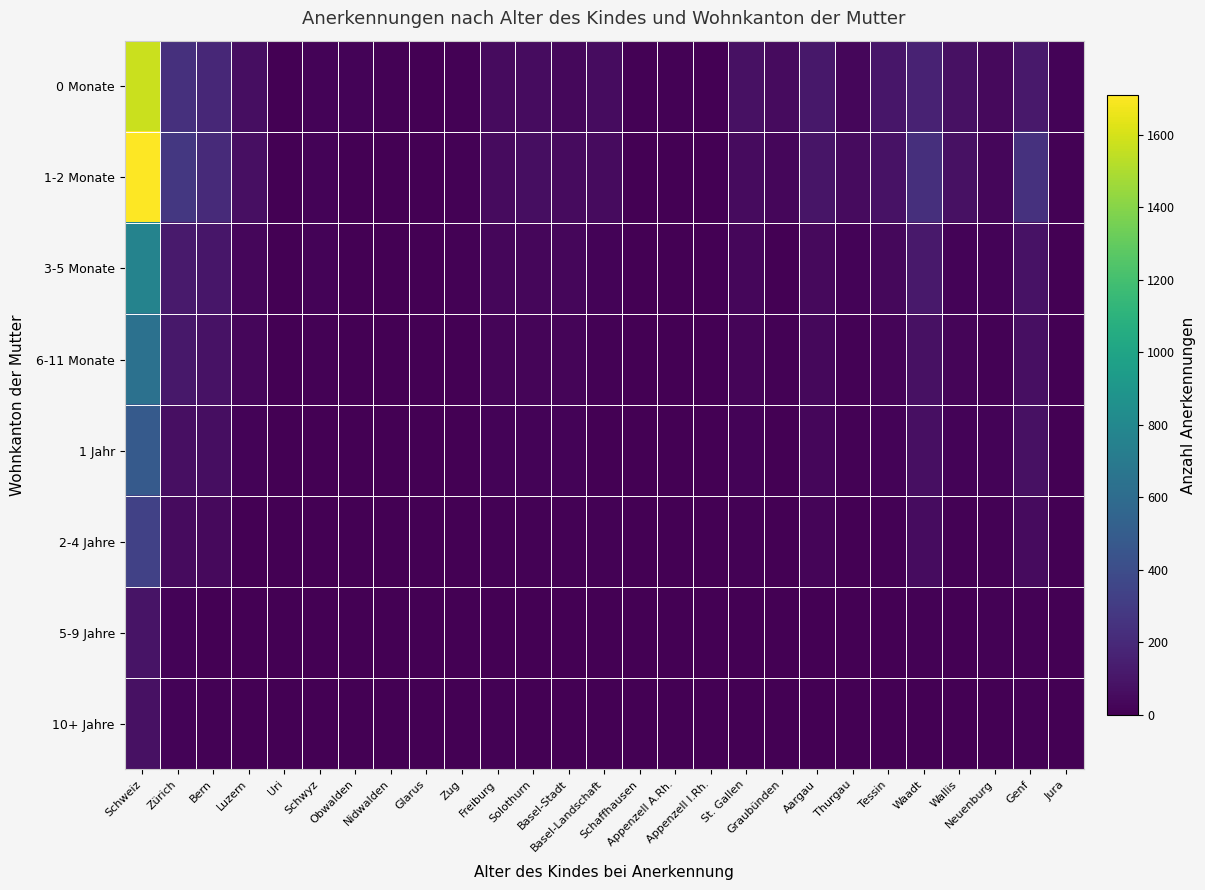

Reading left to right, transcribe all the data shown in this chart.

0 Monate: Schweiz=1569	Zürich=240	Bern=188	Luzern=64	Uri=2	Schwyz=19	Obwalden=14	Nidwalden=9	Glarus=6	Zug=13	Freiburg=47	Solothurn=57	Basel-Stadt=34	Basel-Landschaft=58	Schaffhausen=13	Appenzell A.Rh.=10	Appenzell I.Rh.=2	St. Gallen=80	Graubünden=49	Aargau=112	Thurgau=27	Tessin=103	Waadt=166	Wallis=78	Neuenburg=45	Genf=118	Jura=15
1-2 Monate: Schweiz=1709	Zürich=278	Bern=203	Luzern=67	Uri=1	Schwyz=17	Obwalden=6	Nidwalden=5	Glarus=4	Zug=13	Freiburg=47	Solothurn=61	Basel-Stadt=48	Basel-Landschaft=48	Schaffhausen=5	Appenzell A.Rh.=5	Appenzell I.Rh.=1	St. Gallen=52	Graubünden=31	Aargau=95	Thurgau=52	Tessin=84	Waadt=229	Wallis=74	Neuenburg=31	Genf=241	Jura=11
3-5 Monate: Schweiz=766	Zürich=124	Bern=104	Luzern=33	Uri=2	Schwyz=14	Obwalden=1	Nidwalden=1	Glarus=2	Zug=11	Freiburg=31	Solothurn=28	Basel-Stadt=28	Basel-Landschaft=17	Schaffhausen=6	Appenzell A.Rh.=1	Appenzell I.Rh.=0	St. Gallen=30	Graubünden=5	Aargau=46	Thurgau=16	Tessin=34	Waadt=116	Wallis=17	Neuenburg=14	Genf=82	Jura=3
6-11 Monate: Schweiz=640	Zürich=113	Bern=85	Luzern=29	Uri=0	Schwyz=10	Obwalden=1	Nidwalden=1	Glarus=1	Zug=5	Freiburg=21	Solothurn=26	Basel-Stadt=25	Basel-Landschaft=13	Schaffhausen=6	Appenzell A.Rh.=2	Appenzell I.Rh.=0	St. Gallen=22	Graubünden=13	Aargau=40	Thurgau=11	Tessin=25	Waadt=79	Wallis=23	Neuenburg=11	Genf=73	Jura=5
1 Jahr: Schweiz=486	Zürich=69	Bern=64	Luzern=18	Uri=1	Schwyz=5	Obwalden=0	Nidwalden=0	Glarus=1	Zug=3	Freiburg=18	Solothurn=14	Basel-Stadt=14	Basel-Landschaft=5	Schaffhausen=5	Appenzell A.Rh.=2	Appenzell I.Rh.=0	St. Gallen=16	Graubünden=3	Aargau=33	Thurgau=10	Tessin=16	Waadt=72	Wallis=18	Neuenburg=19	Genf=74	Jura=6
2-4 Jahre: Schweiz=328	Zürich=53	Bern=45	Luzern=6	Uri=1	Schwyz=4	Obwalden=1	Nidwalden=0	Glarus=0	Zug=1	Freiburg=7	Solothurn=12	Basel-Stadt=8	Basel-Landschaft=8	Schaffhausen=2	Appenzell A.Rh.=1	Appenzell I.Rh.=0	St. Gallen=9	Graubünden=2	Aargau=22	Thurgau=2	Tessin=10	Waadt=59	Wallis=13	Neuenburg=13	Genf=48	Jura=1
5-9 Jahre: Schweiz=87	Zürich=20	Bern=6	Luzern=3	Uri=0	Schwyz=1	Obwalden=0	Nidwalden=0	Glarus=0	Zug=1	Freiburg=4	Solothurn=2	Basel-Stadt=5	Basel-Landschaft=0	Schaffhausen=0	Appenzell A.Rh.=1	Appenzell I.Rh.=0	St. Gallen=2	Graubünden=1	Aargau=4	Thurgau=1	Tessin=4	Waadt=13	Wallis=2	Neuenburg=7	Genf=9	Jura=1
10+ Jahre: Schweiz=75	Zürich=15	Bern=11	Luzern=3	Uri=0	Schwyz=3	Obwalden=0	Nidwalden=0	Glarus=0	Zug=0	Freiburg=7	Solothurn=4	Basel-Stadt=2	Basel-Landschaft=2	Schaffhausen=0	Appenzell A.Rh.=0	Appenzell I.Rh.=0	St. Gallen=2	Graubünden=0	Aargau=3	Thurgau=1	Tessin=2	Waadt=6	Wallis=2	Neuenburg=3	Genf=8	Jura=1